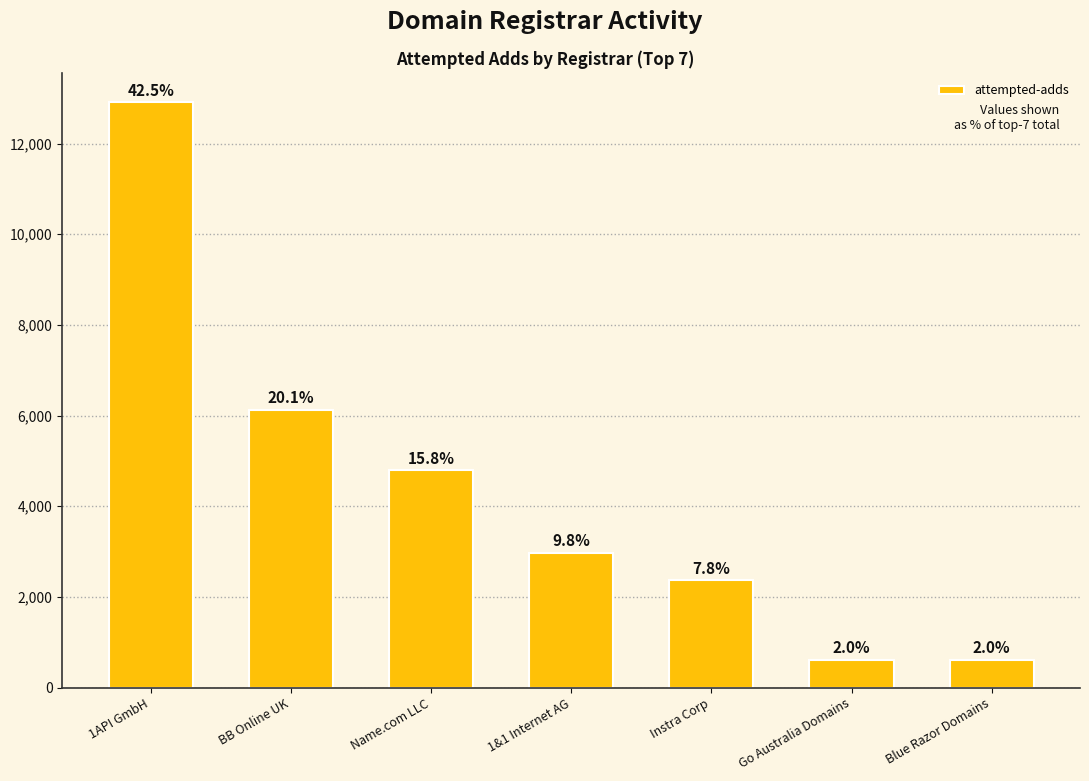

Approximately how many times larger is the value at BB Online UK compared to Name.com LLC?

1.3